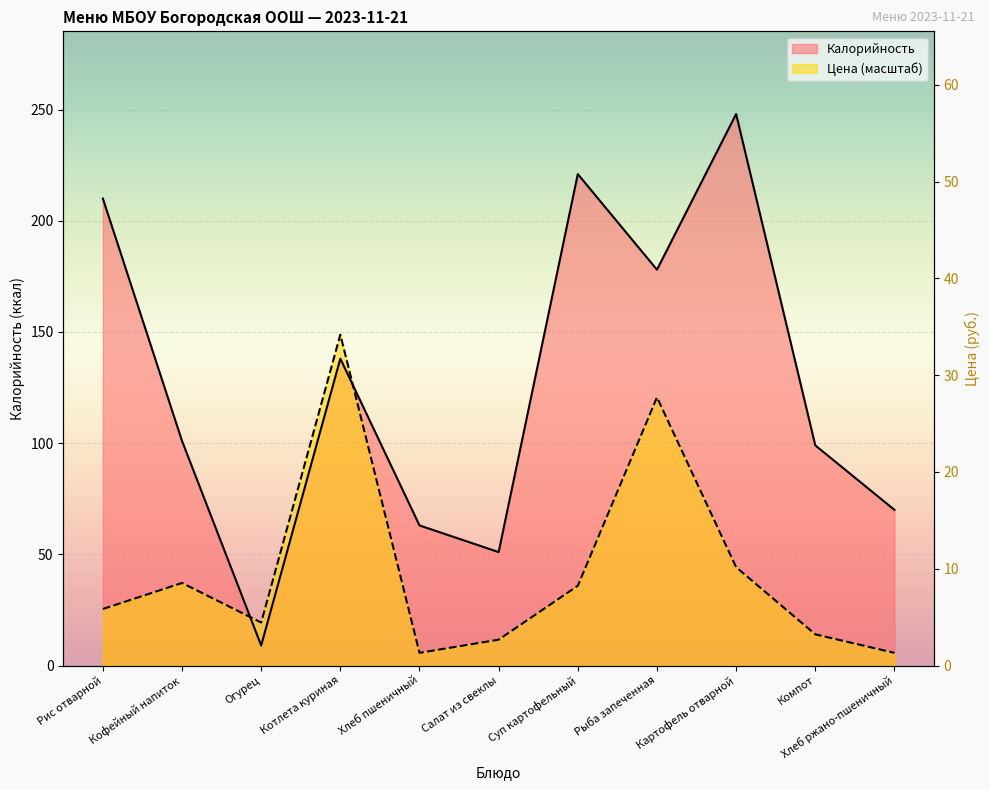

Which series has the widest spread of values?

Калорийность